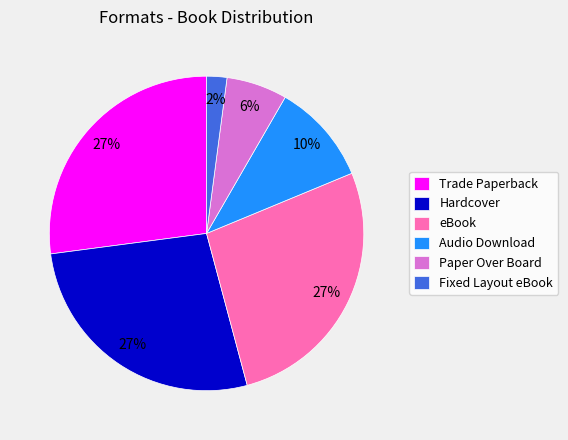

What is the smallest slice in the pie chart?

Fixed Layout eBook